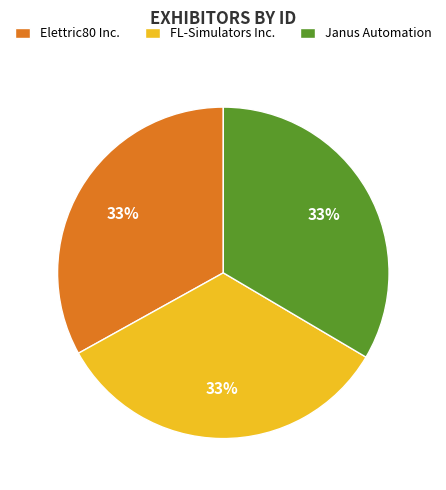

To the nearest percent, what percentage of the pie is FL-Simulators Inc.?

33%